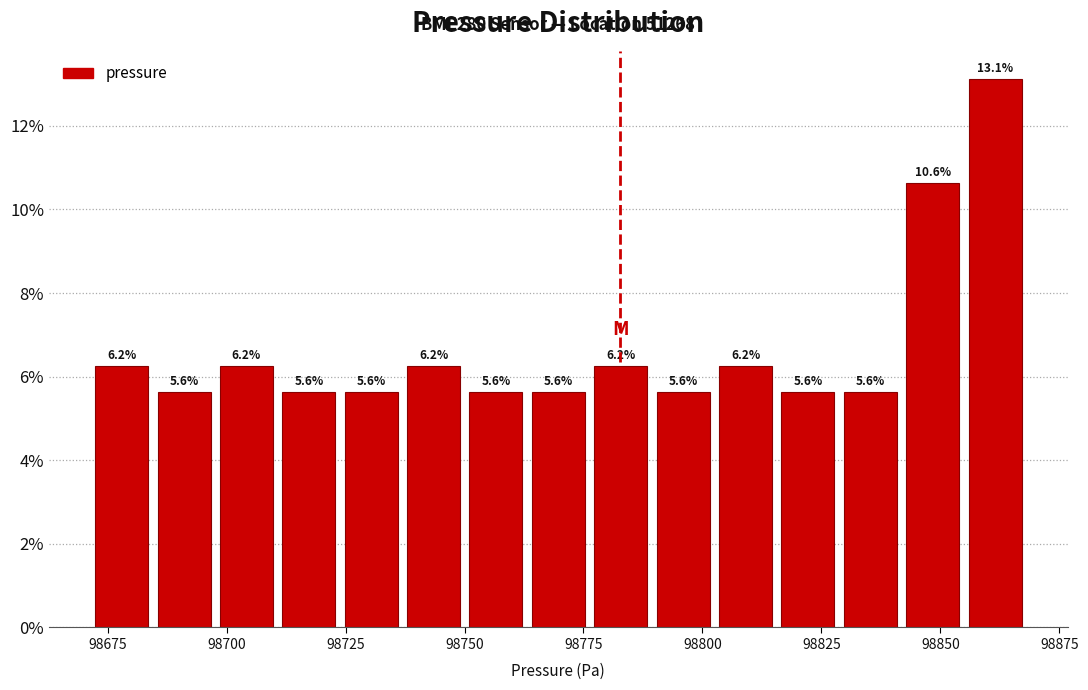

Around what value on the x-axis is the tallest bar? Give the approximate position of its centre, as read against the axis.

98860